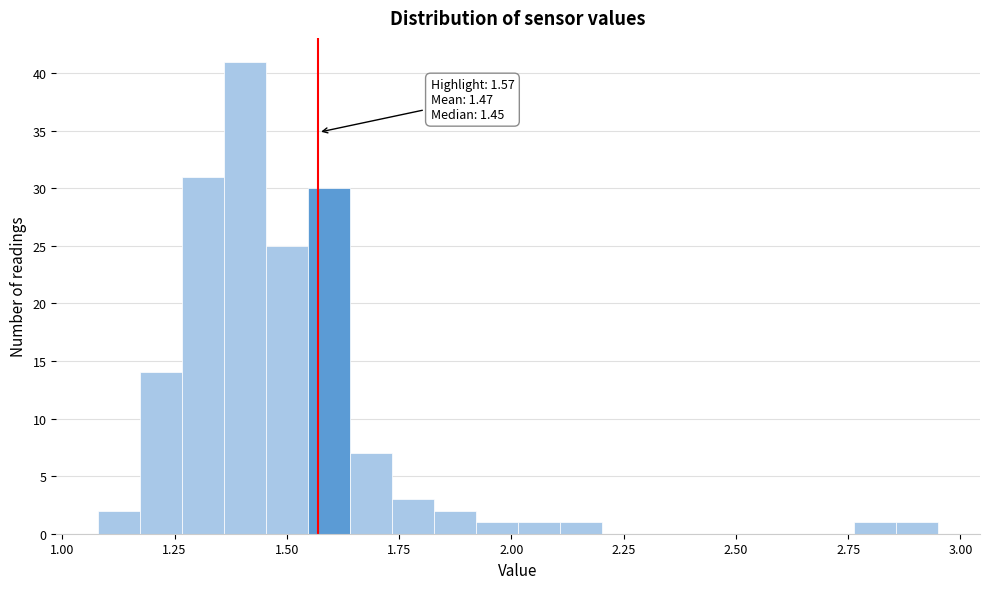

Read against the x-axis, roughly where is the centre of the tallest bar?

1.40